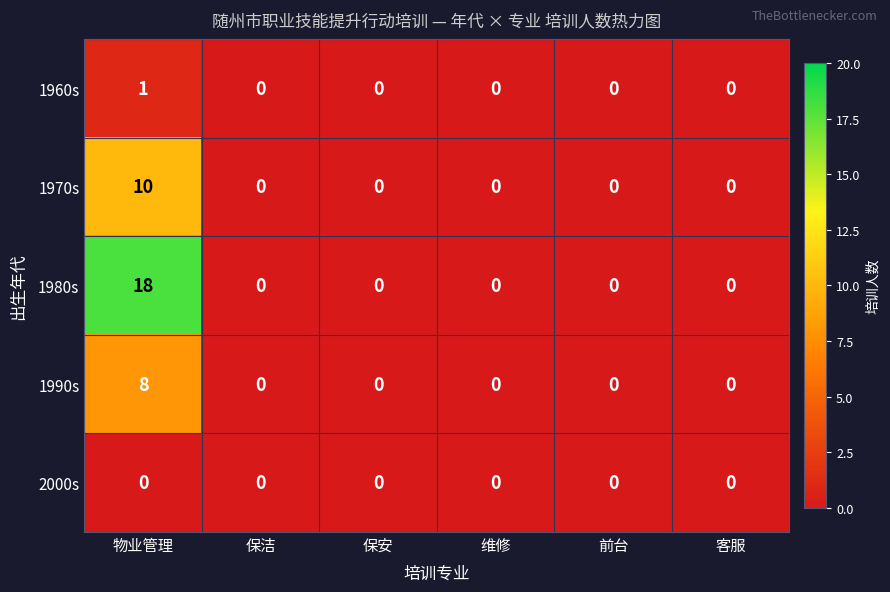

Rank the series by their maximum value, from lowest to highest.

2000s, 1960s, 1990s, 1970s, 1980s